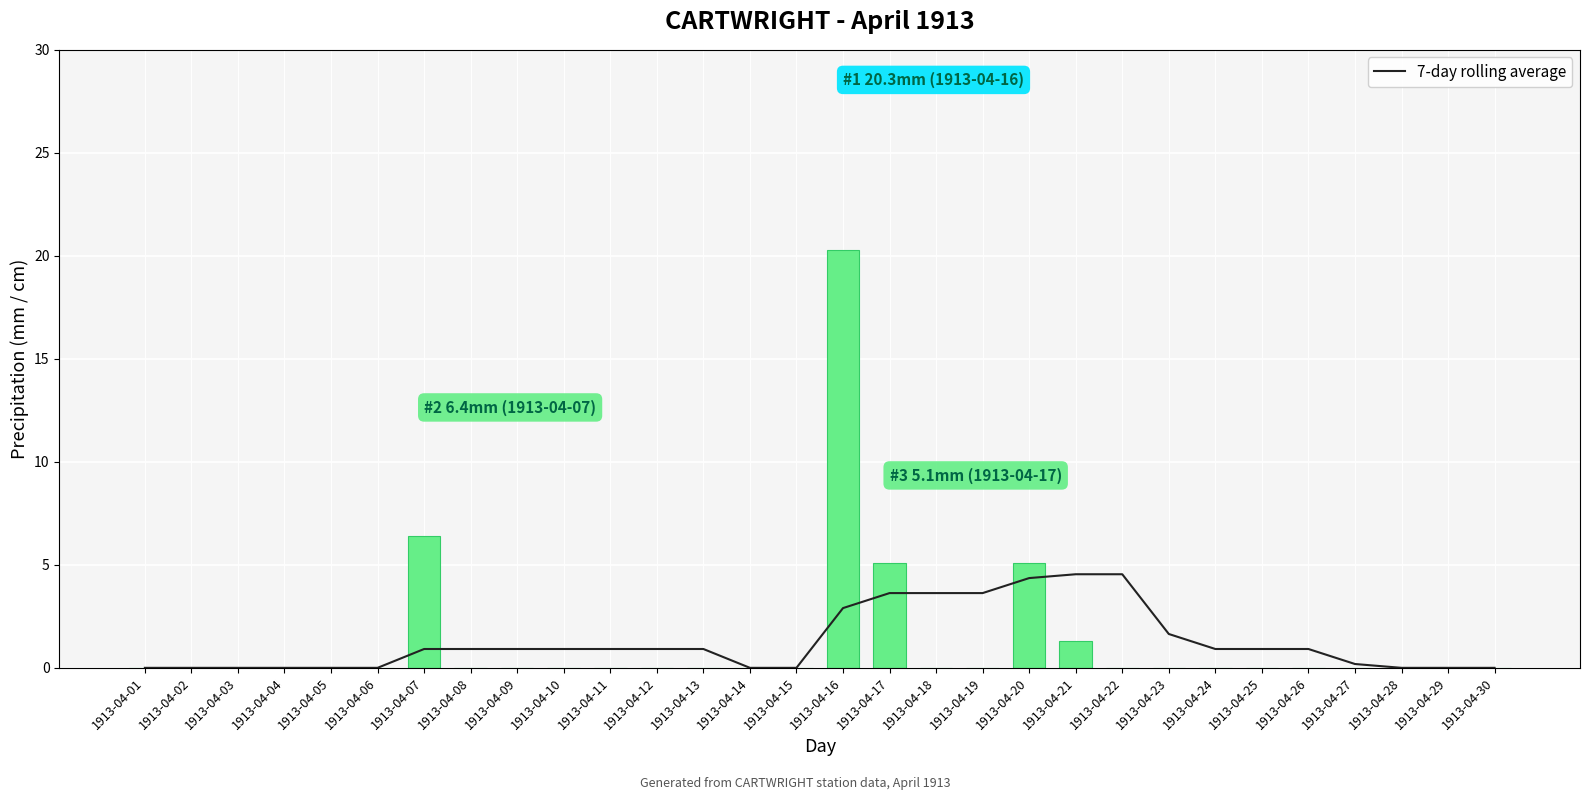

What is the value of the Total Precip (mm) bar at the 7th from the left?

6.4